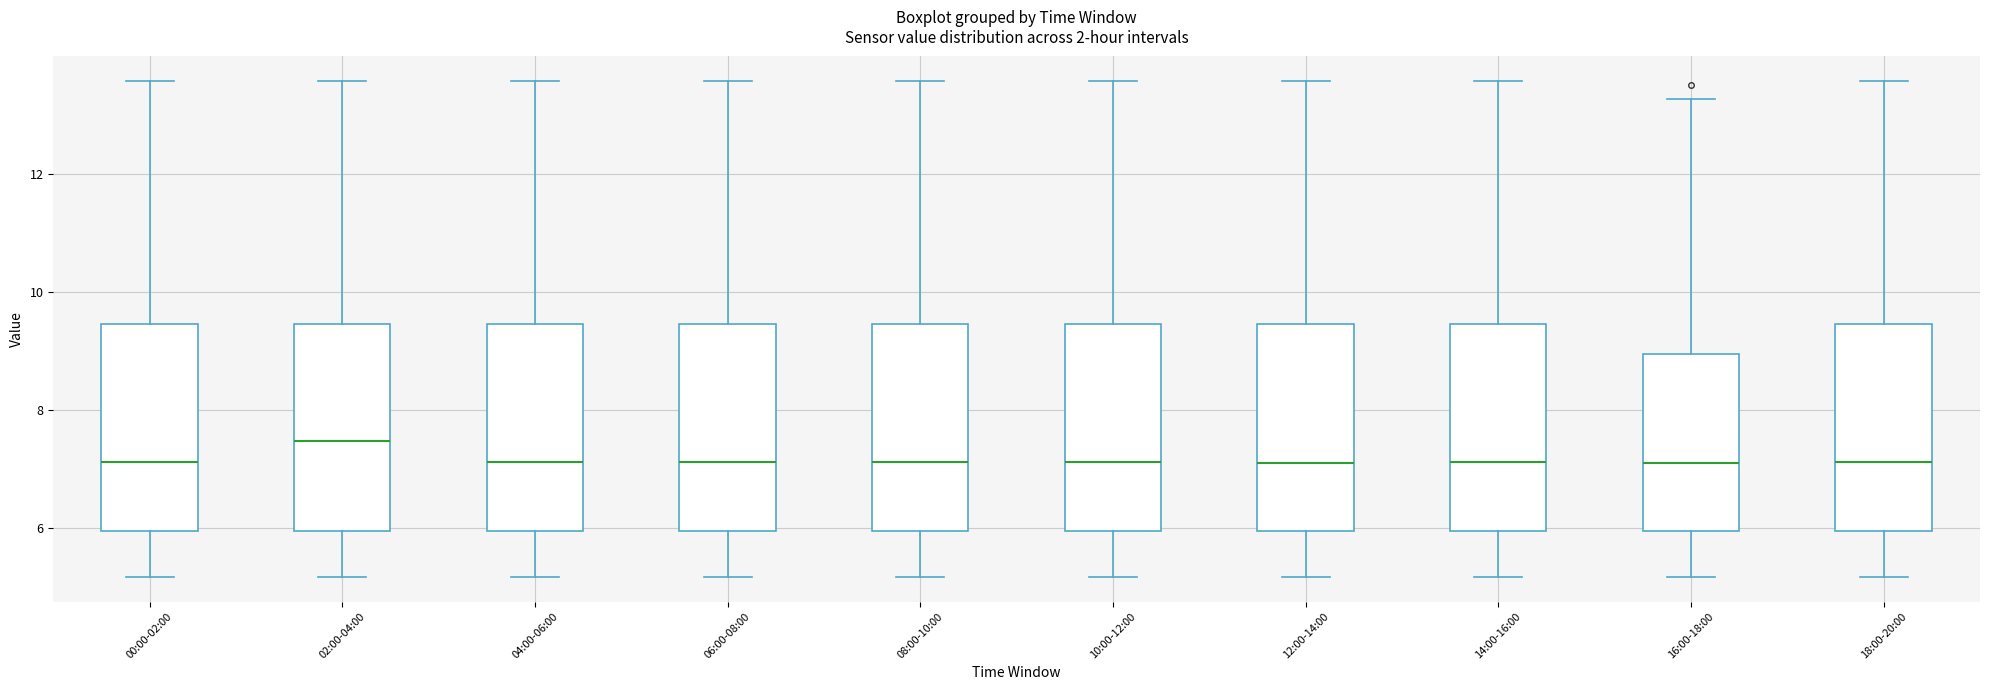

Reading left to right, read every box against the y-axis: the position of its median line, the range the box covers, and the ends of its whiskers. The values are not printed on the chart, so give them approximately, as read against the axis.

00:00-02:00: median 7.2, box 6.0 to 9.4, whiskers 5.2 to 13.6
02:00-04:00: median 7.4, box 6.0 to 9.4, whiskers 5.2 to 13.6
04:00-06:00: median 7.2, box 6.0 to 9.4, whiskers 5.2 to 13.6
06:00-08:00: median 7.2, box 6.0 to 9.4, whiskers 5.2 to 13.6
08:00-10:00: median 7.2, box 6.0 to 9.4, whiskers 5.2 to 13.6
10:00-12:00: median 7.2, box 6.0 to 9.4, whiskers 5.2 to 13.6
12:00-14:00: median 7.2, box 6.0 to 9.4, whiskers 5.2 to 13.6
14:00-16:00: median 7.2, box 6.0 to 9.4, whiskers 5.2 to 13.6
16:00-18:00: median 7.2, box 6.0 to 9.0, whiskers 5.2 to 13.2
18:00-20:00: median 7.2, box 6.0 to 9.4, whiskers 5.2 to 13.6